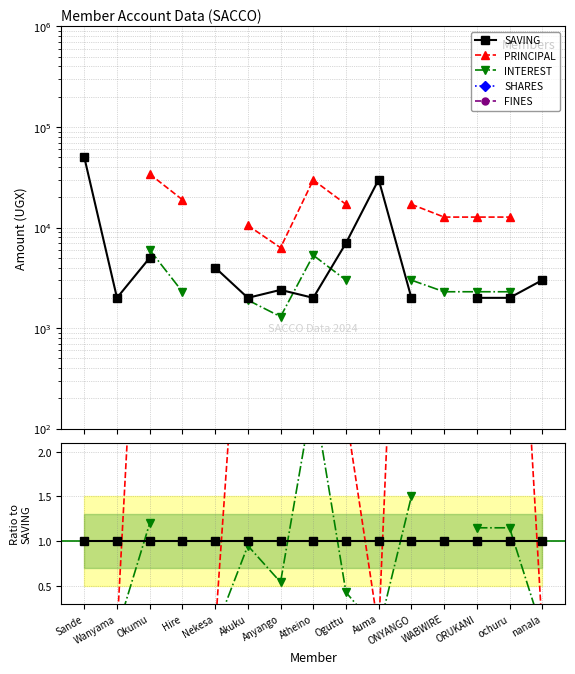

Is this an area chart (filled region under the line)?

No